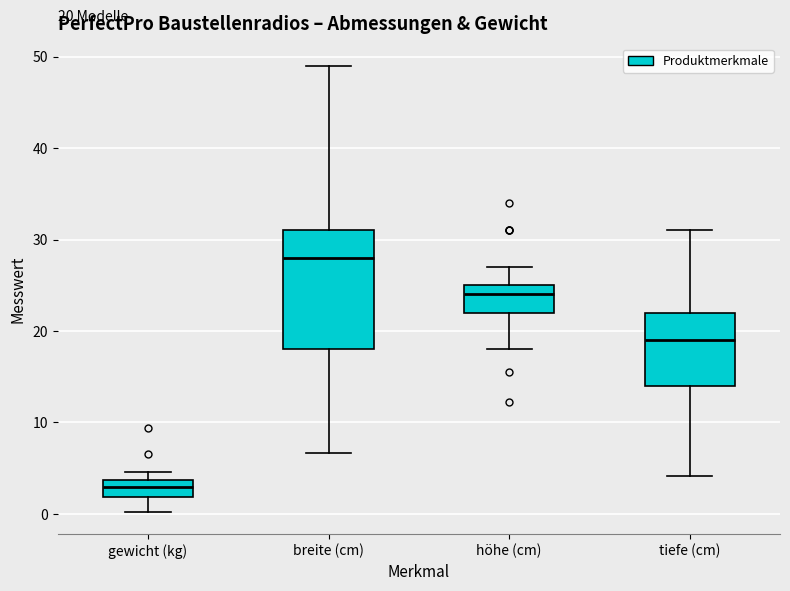

Comparing the boxes themselves (not the whiskers), which one is the tallest?

breite (cm)